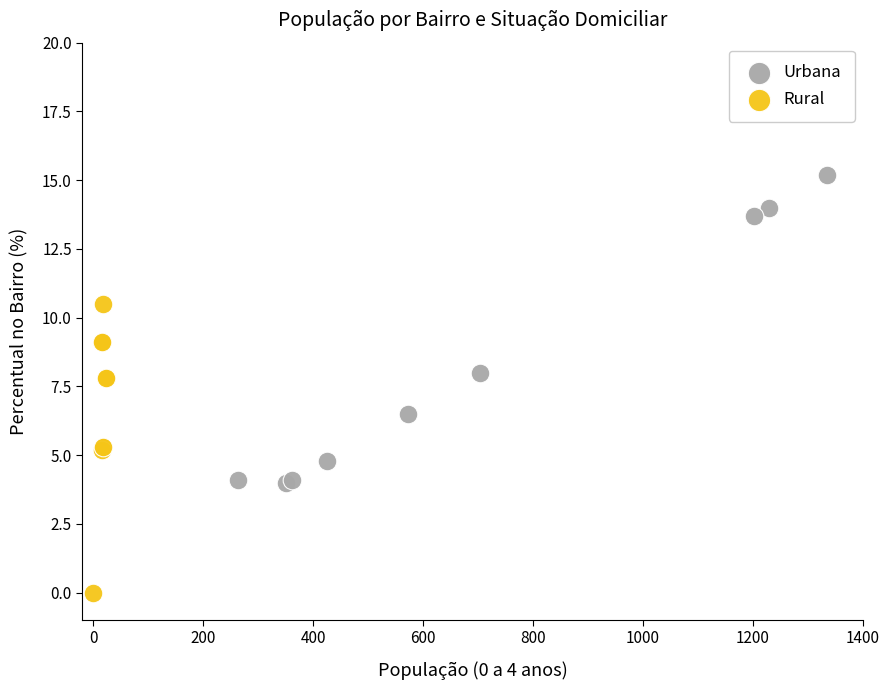

Which series contains the highest Y value?

Urbana